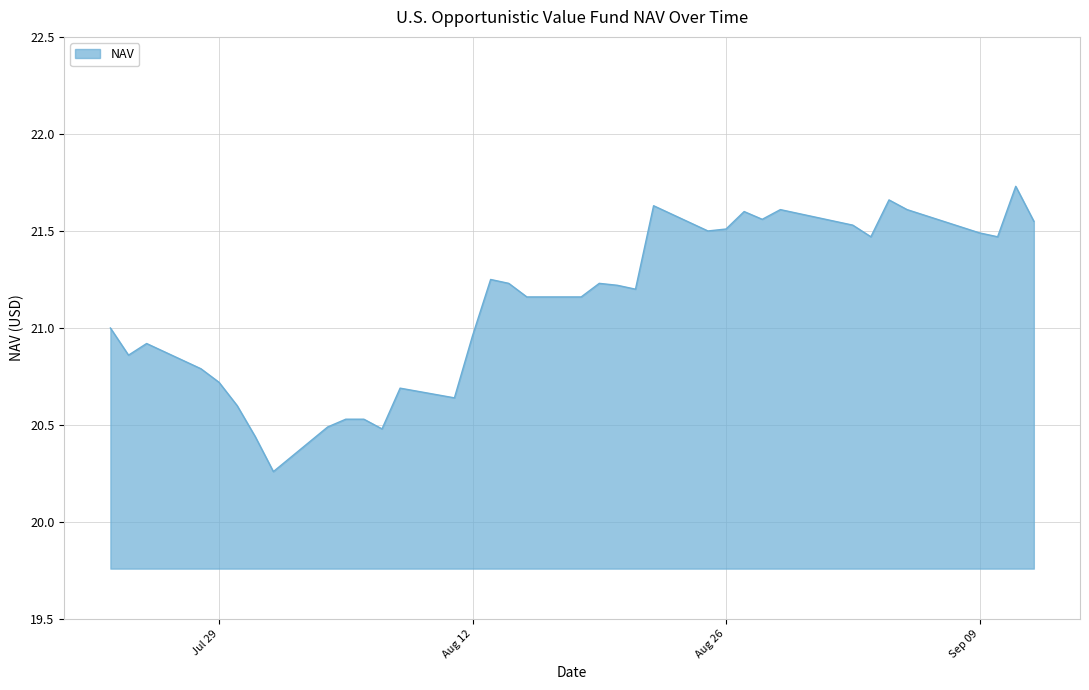

How many distinct data groups are displayed?

1